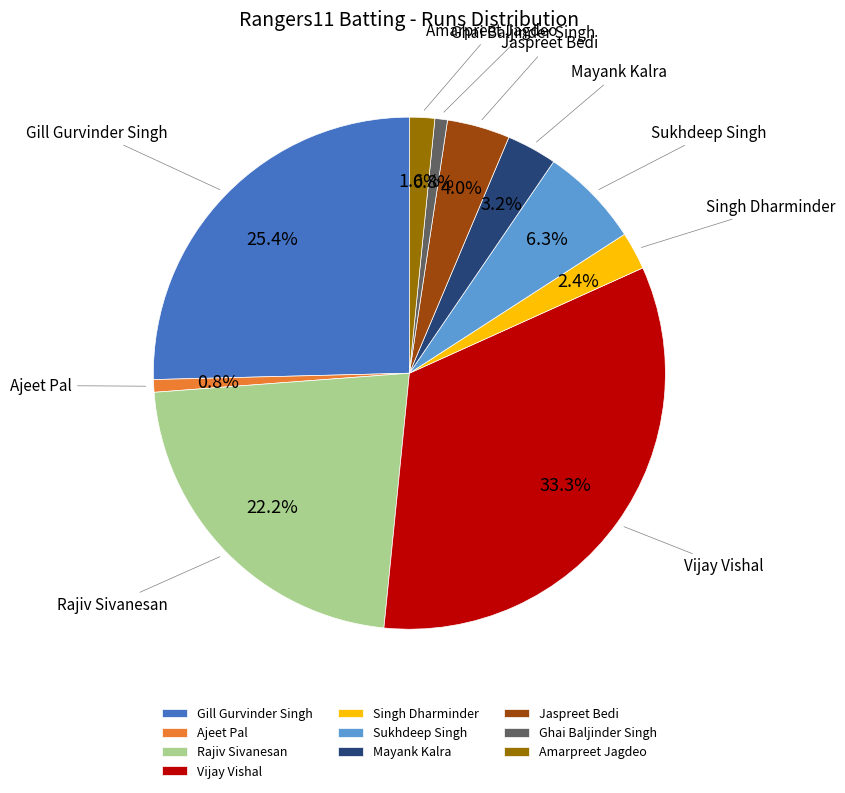

Between Jaspreet Bedi and Vijay Vishal, which is larger?

Vijay Vishal